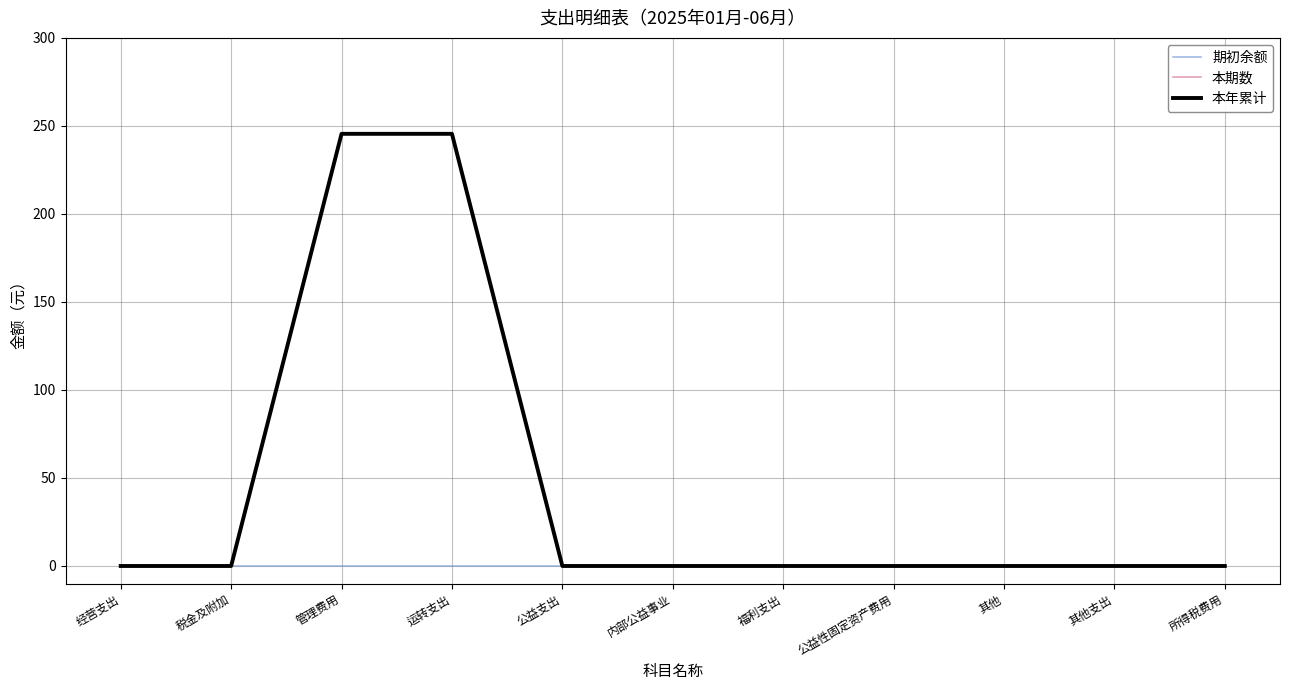

What position from the right is 管理费用?

9